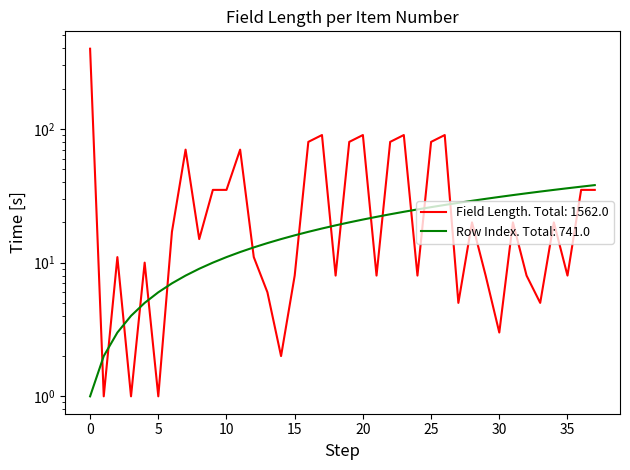

After their last crossing, which series has the higher values: Field Length (digits) or Row Index?

Row Index